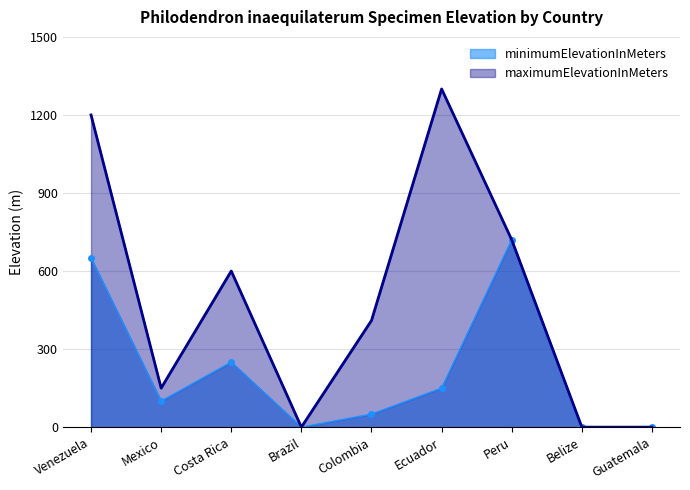

The value of maximumElevationInMeters at Ecuador is 1300. True or false?

True